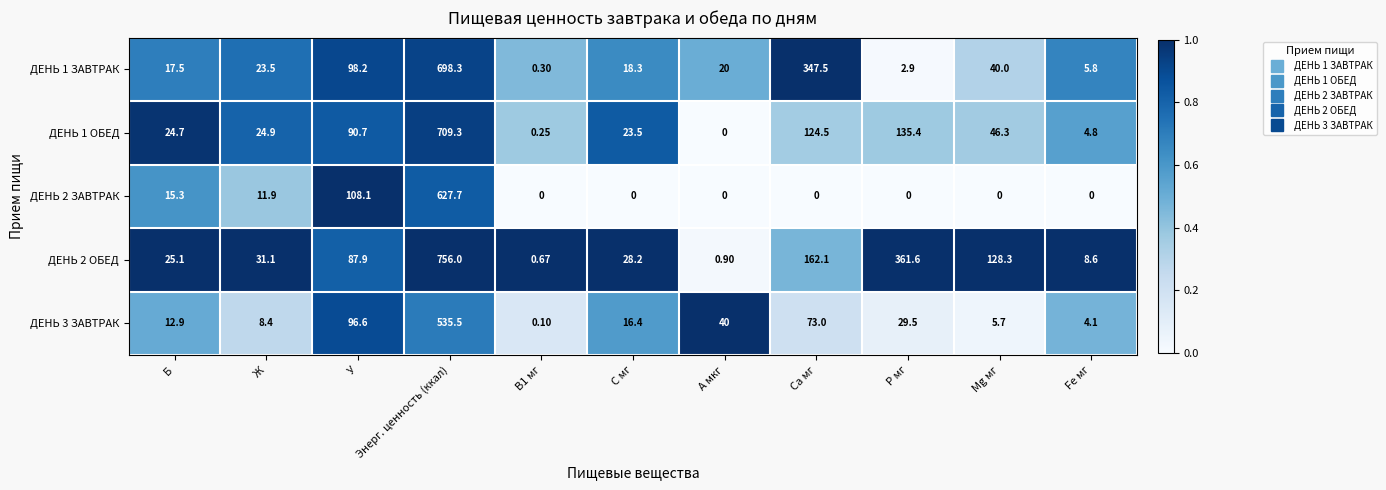

At which label does ДЕНЬ 1 ОБЕД reach its minimum?

А мкг